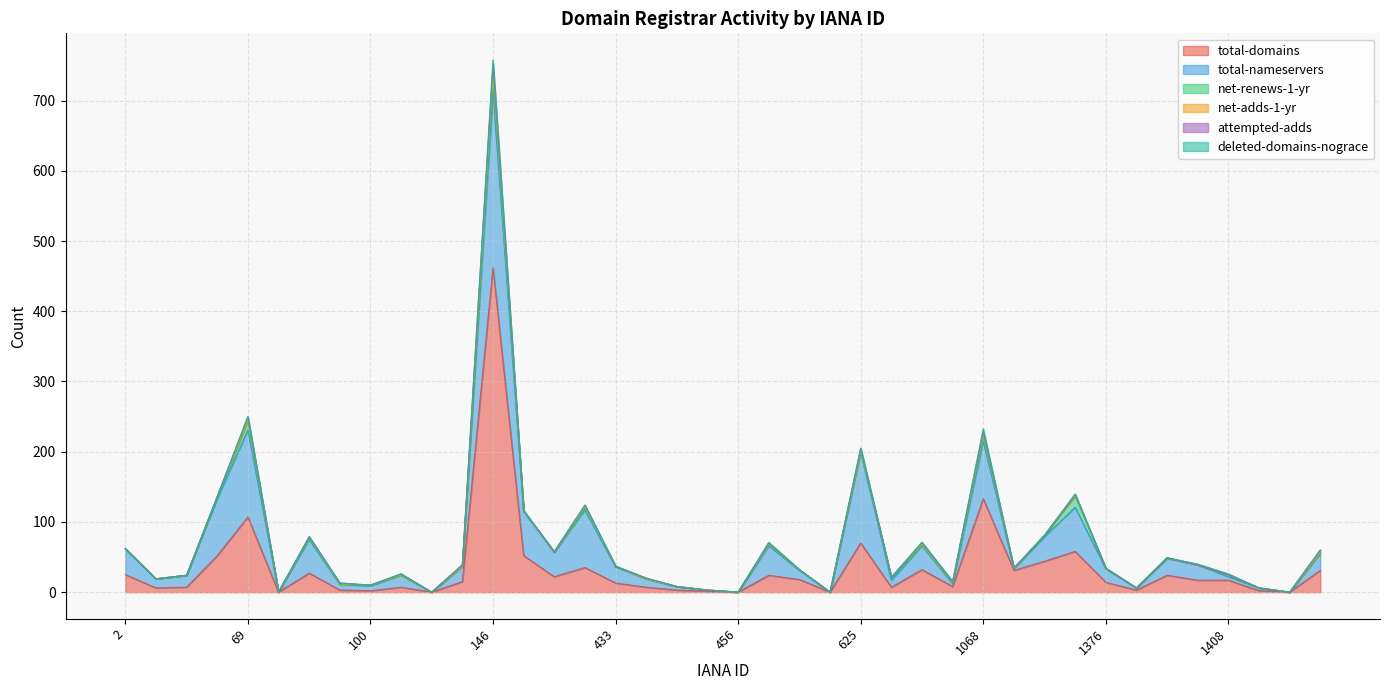

What is the total value across all series at 146?

758